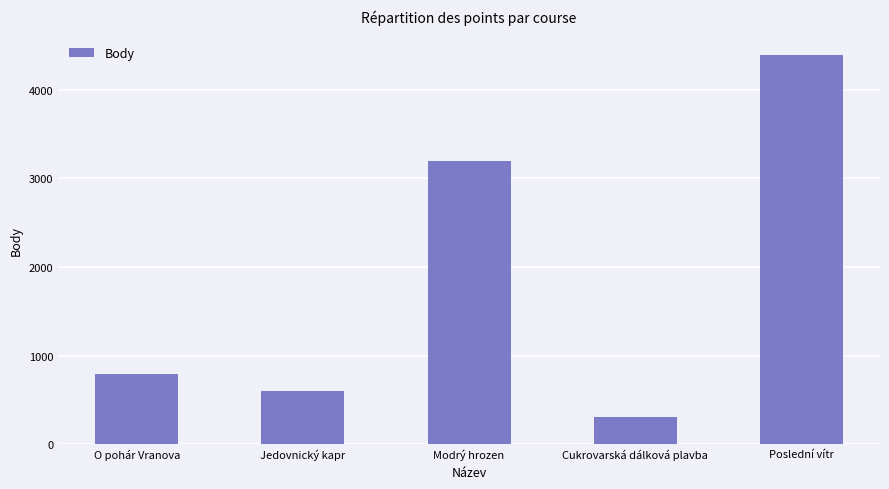

What is the value of the 4th bar from the left?

303